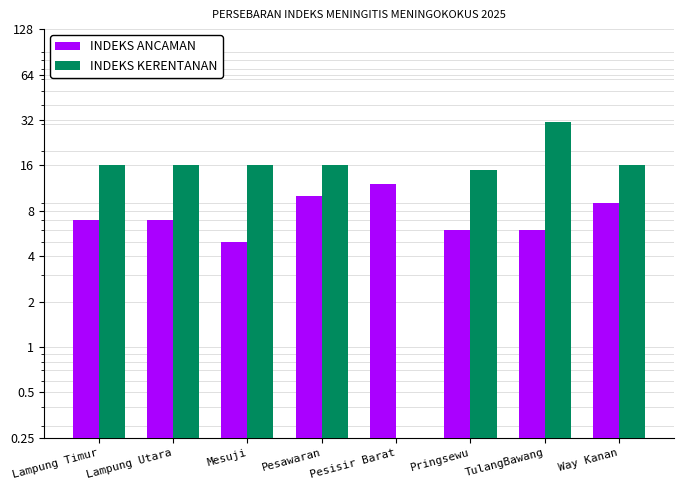

At which label does INDEKS ANCAMAN reach its minimum?

Mesuji